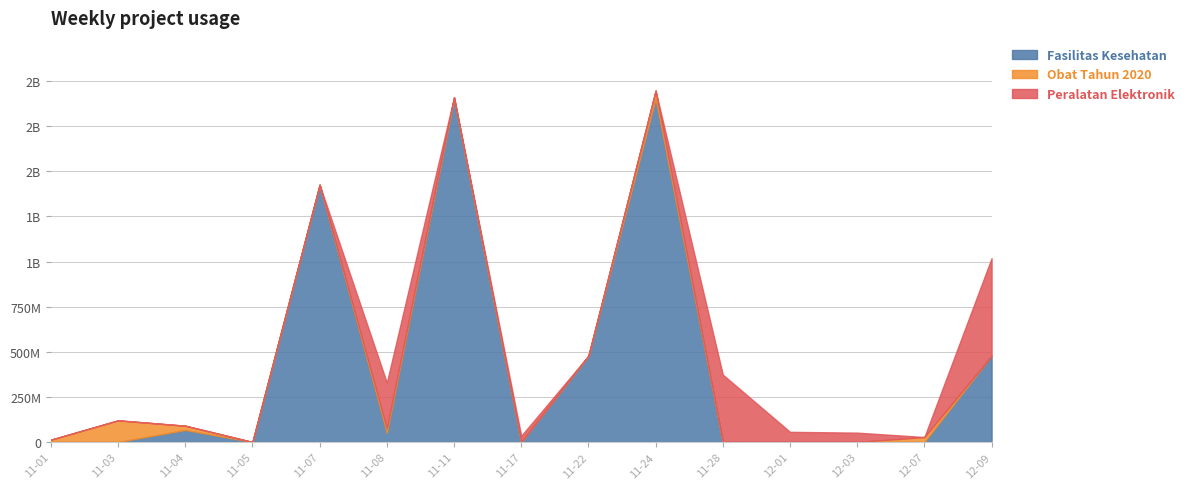

What are all the series names shown in the legend?

Fasilitas Kesehatan, Obat Tahun 2020, Peralatan Elektronik